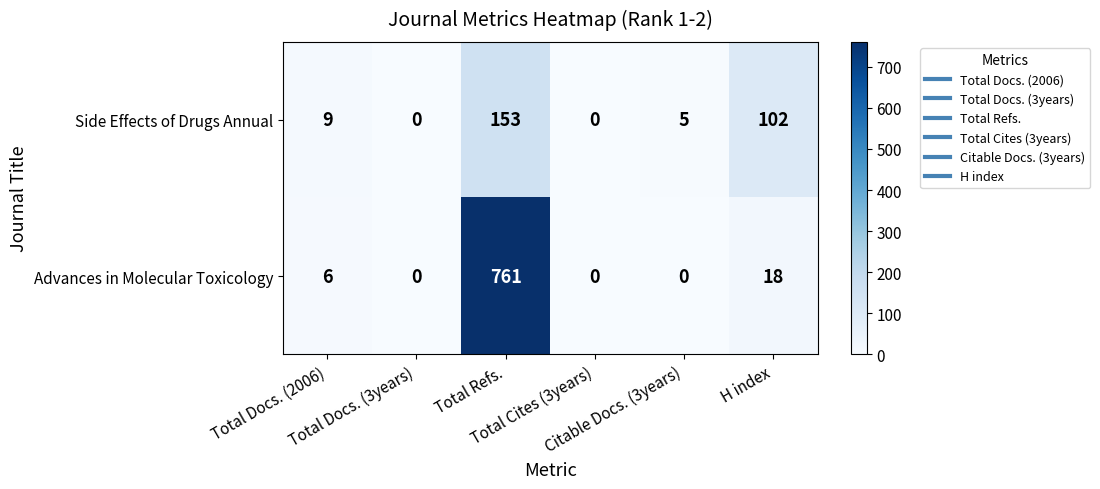

At which category is the sum across all series the highest?

Total Refs.